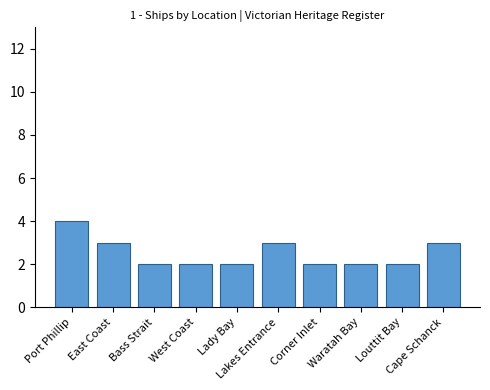

How many data points does each series have?

10